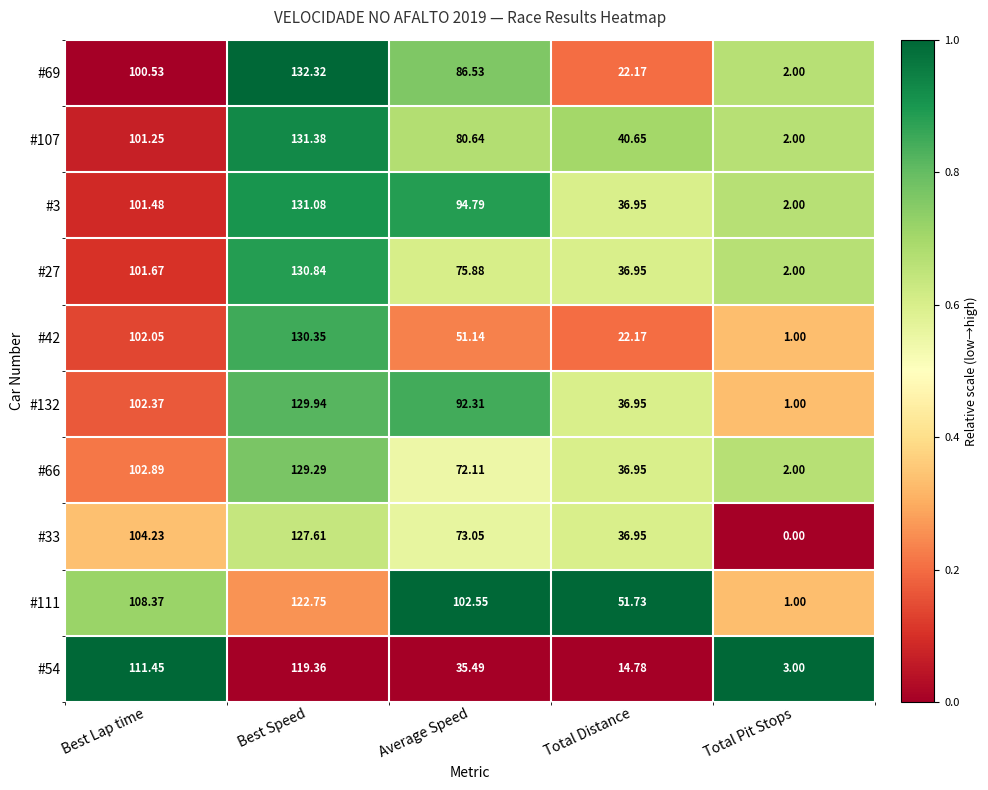

Rank the categories by #33 value from lowest to highest.

Total Pit Stops, Total Distance, Average Speed, Best Lap time, Best Speed